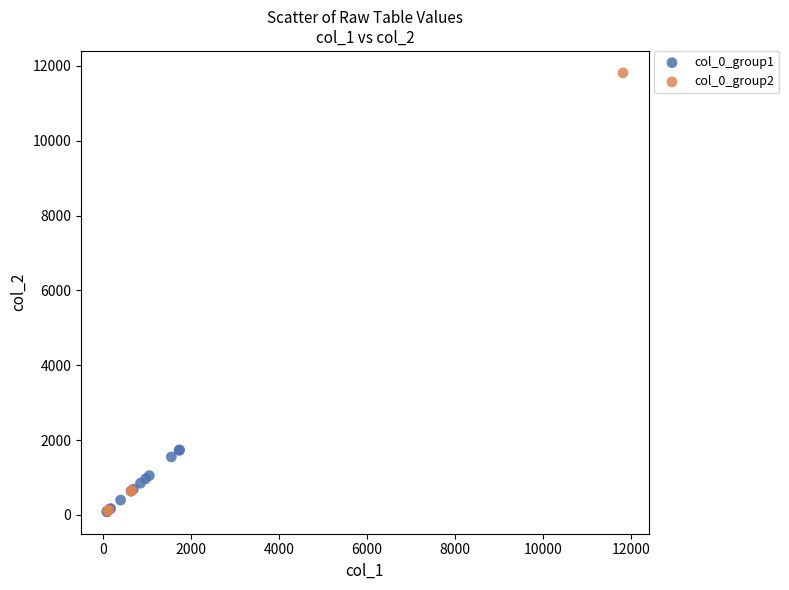

Which series has the largest Y range (max minus min)?

col_0_group2